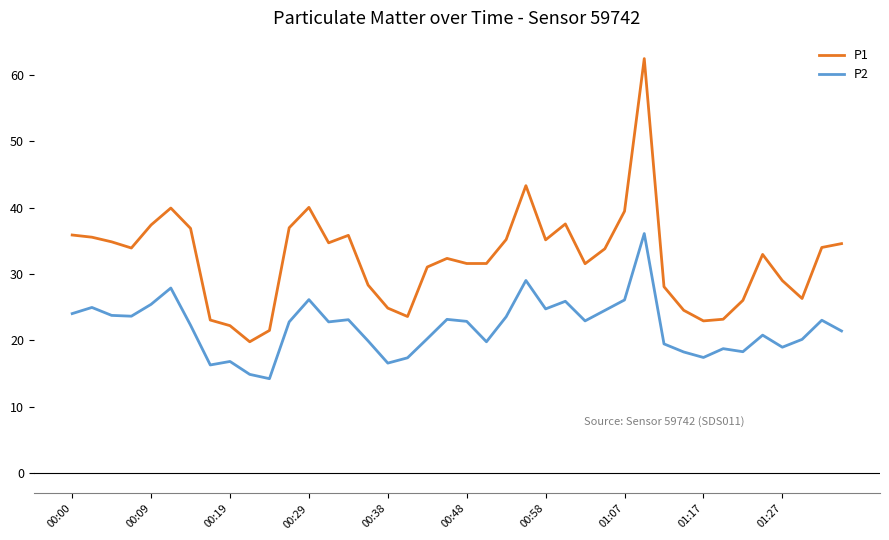

What is the highest value of the P2 series?

36.1